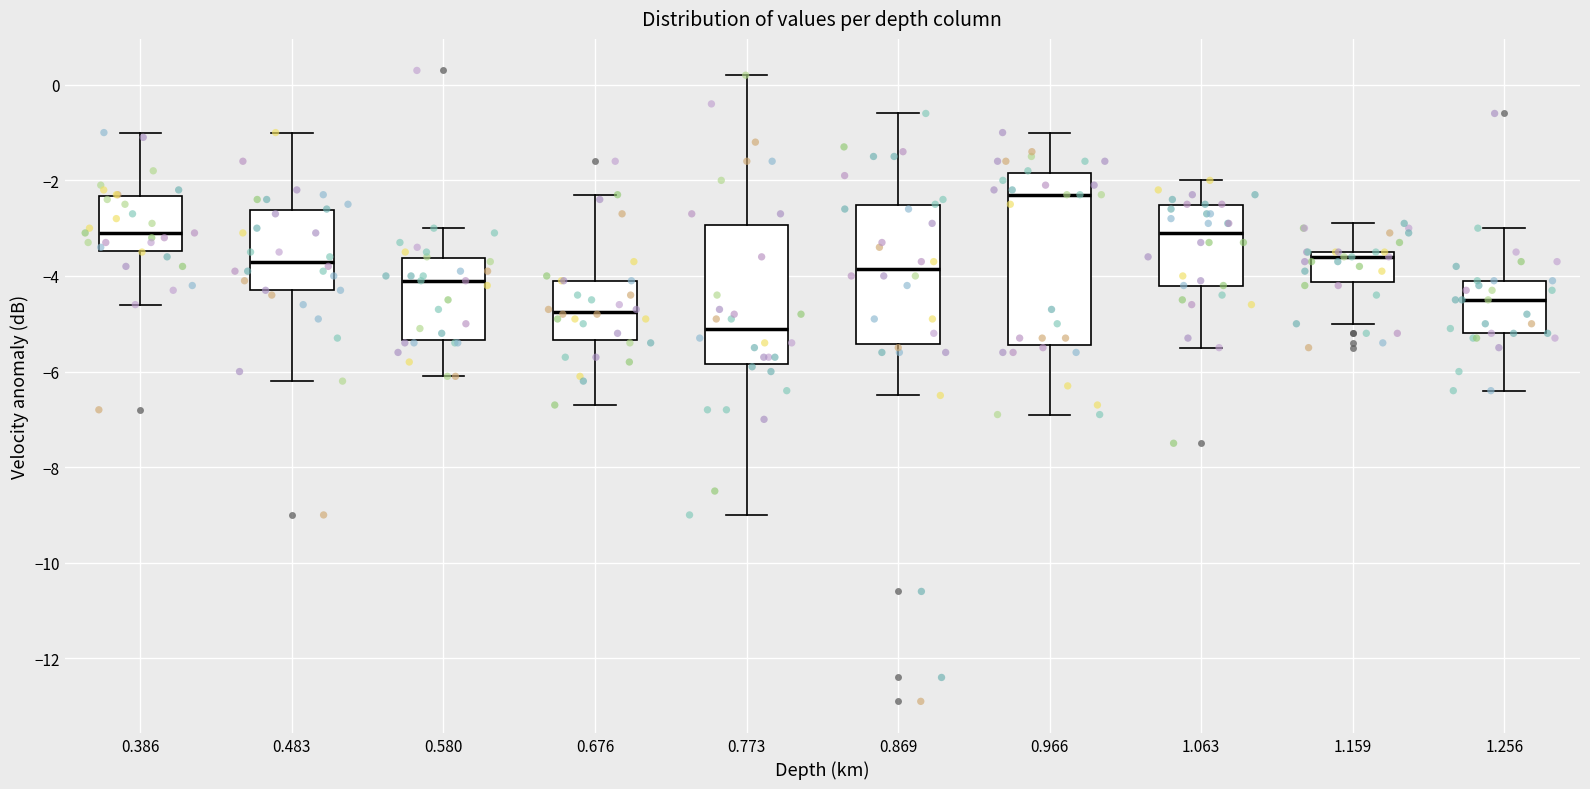

Reading left to right, read every box against the y-axis: the position of its median line, the range the box covers, and the ends of its whiskers. The values are not printed on the chart, so give them approximately, as read against the axis.

0.386: median -3.0, box -3.4 to -2.4, whiskers -4.6 to -1.0
0.483: median -3.6, box -4.2 to -2.6, whiskers -6.2 to -1.0
0.580: median -4.0, box -5.4 to -3.6, whiskers -6.0 to -3.0
0.676: median -4.8, box -5.4 to -4.0, whiskers -6.6 to -2.2
0.773: median -5.0, box -5.8 to -3.0, whiskers -9.0 to 0.2
0.869: median -3.8, box -5.4 to -2.6, whiskers -6.4 to -0.6
0.966: median -2.2, box -5.4 to -1.8, whiskers -6.8 to -1.0
1.063: median -3.0, box -4.2 to -2.6, whiskers -5.4 to -2.0
1.159: median -3.6, box -4.2 to -3.4, whiskers -5.0 to -2.8
1.256: median -4.4, box -5.2 to -4.0, whiskers -6.4 to -3.0